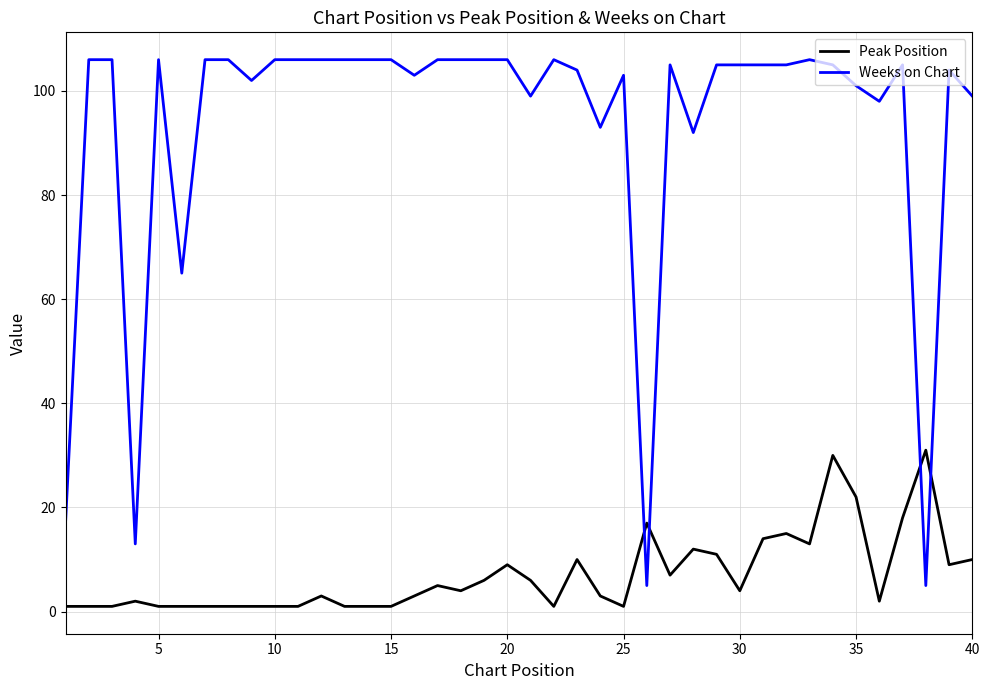

Which series has the widest spread of values?

Weeks on Chart